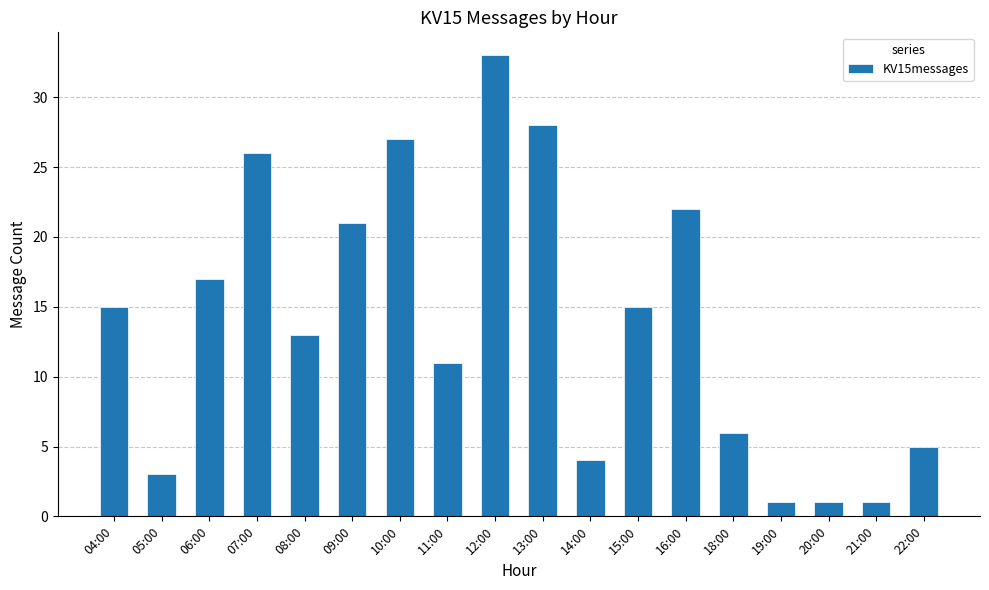

What is the change in value from 12:00 to 14:00?

-29